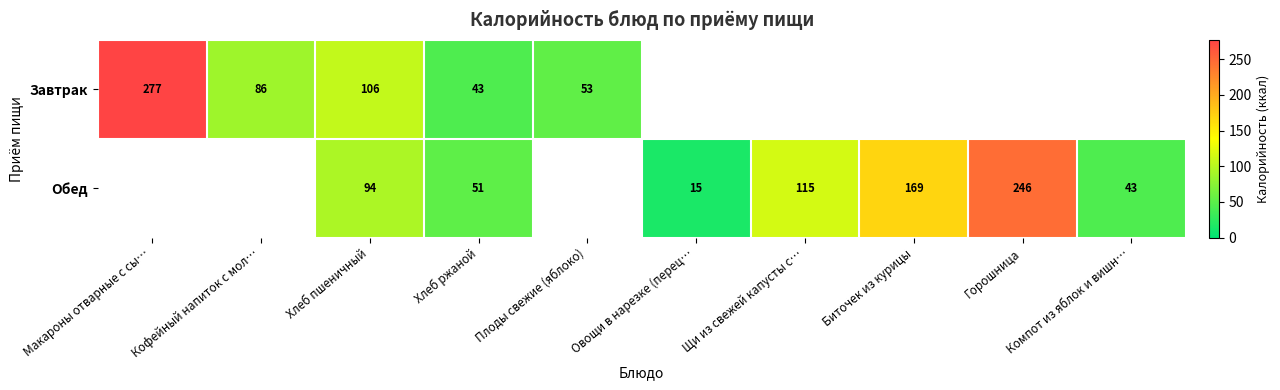

What is the difference between the highest and lowest values at Хлеб ржаной?

8